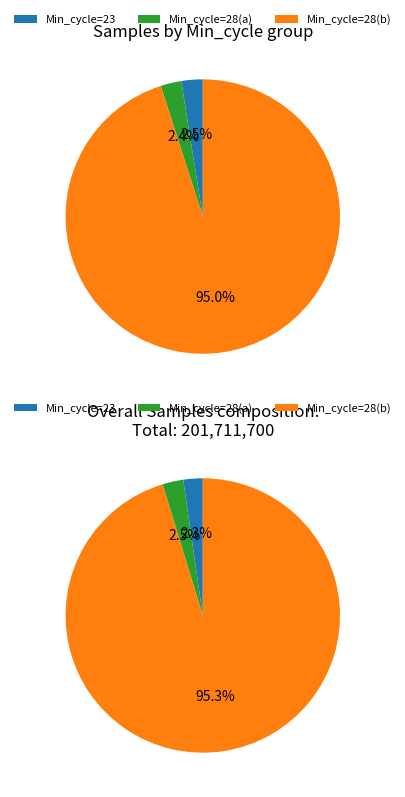

Is 24 the majority of the pie?

No